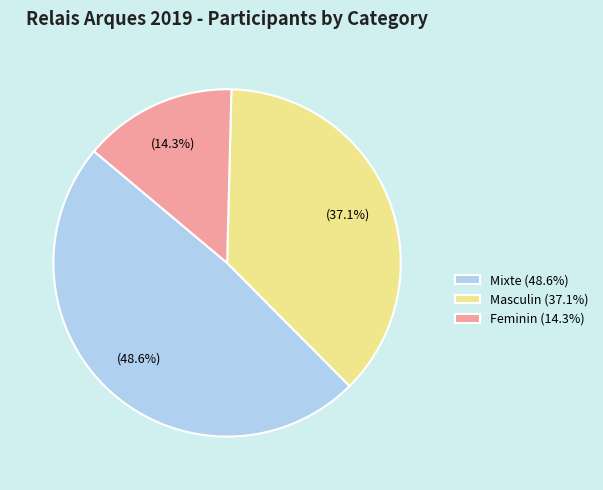

Is there any slice that represents more than half of the pie?

No